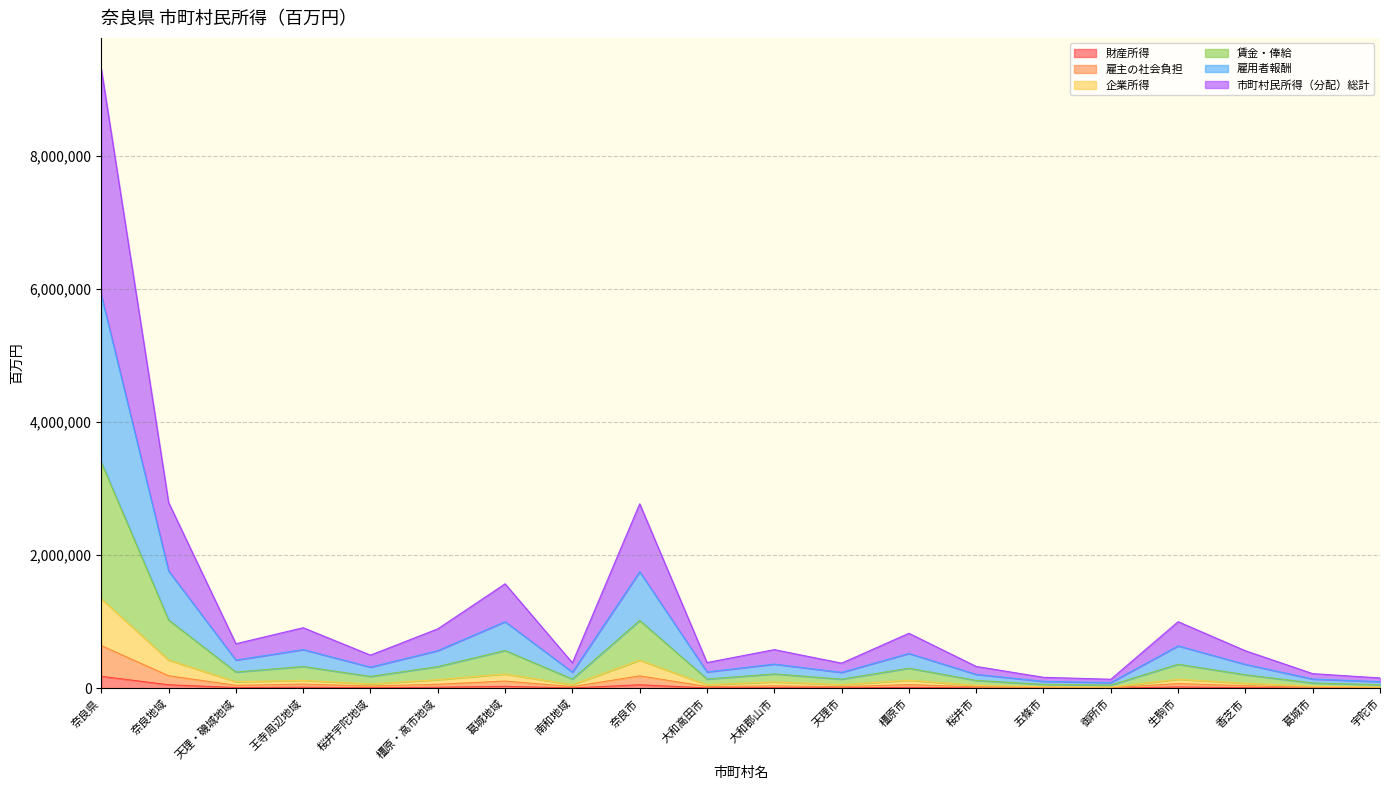

Which has a higher value, 生駒市 or 王寺周辺地域?

生駒市